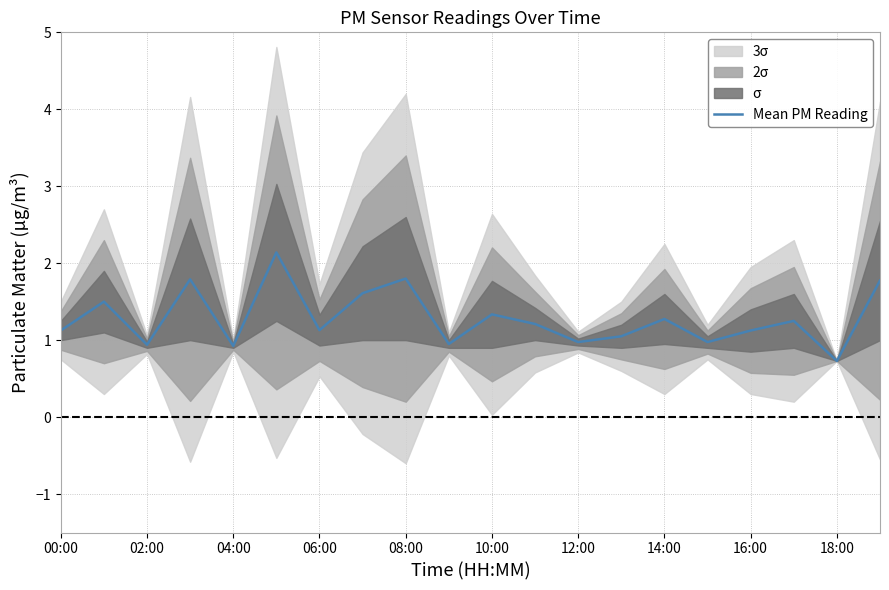

At which label does Mean PM Reading reach its minimum?

18:00